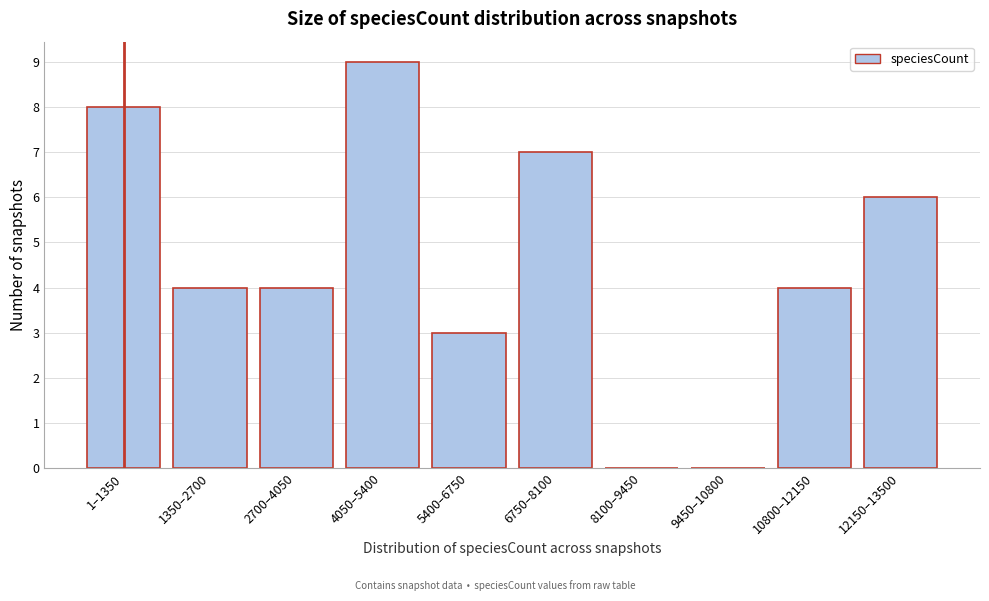

Reading right to left, transcribe all the data shown in this chart.

12150–13500=6	10800–12150=4	9450–10800=0	8100–9450=0	6750–8100=7	5400–6750=3	4050–5400=9	2700–4050=4	1350–2700=4	1–1350=8